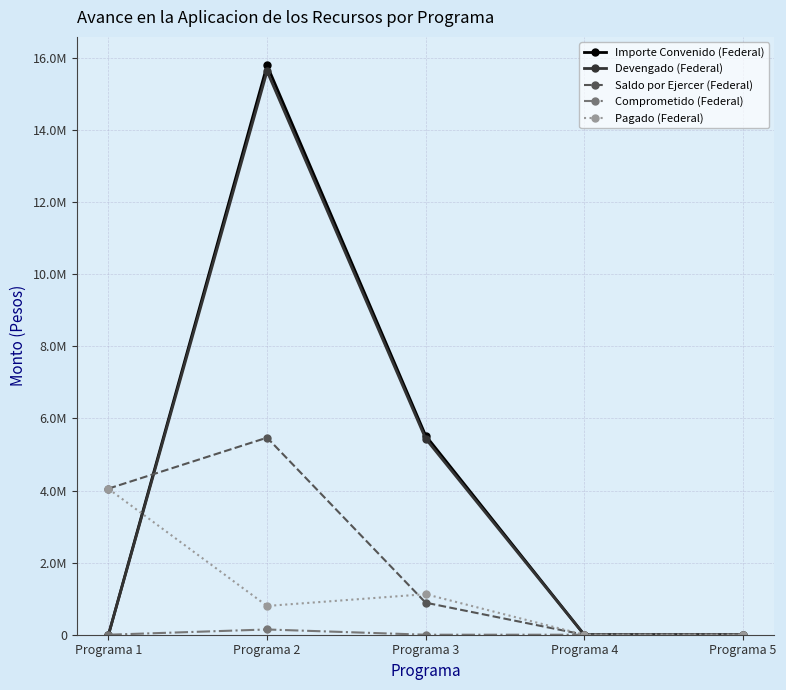

Does the chart have visible grid lines?

Yes